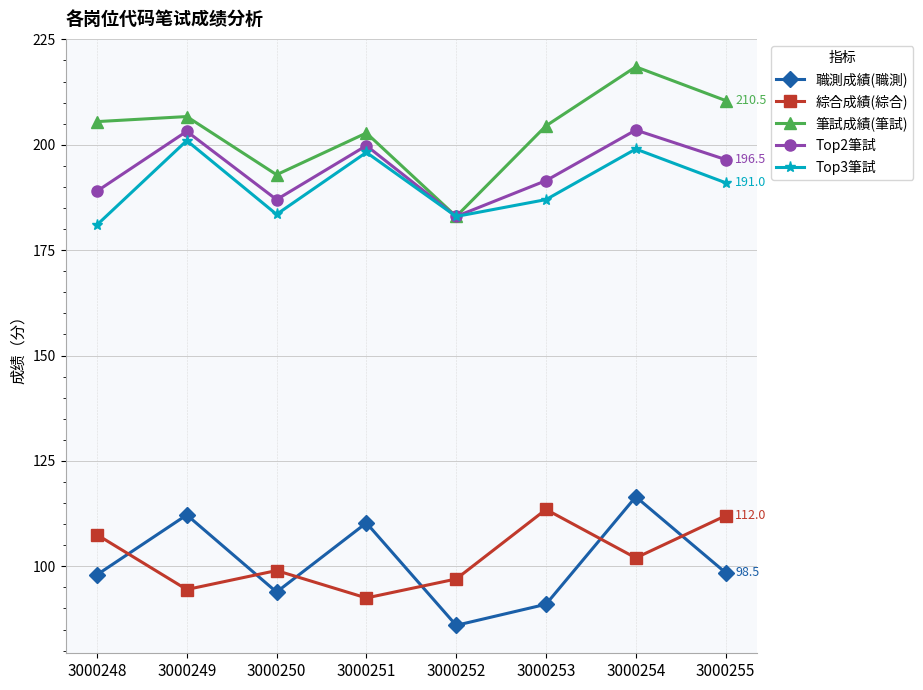

What is the value of the Top2筆試 point at the 5th from the left?

183.0